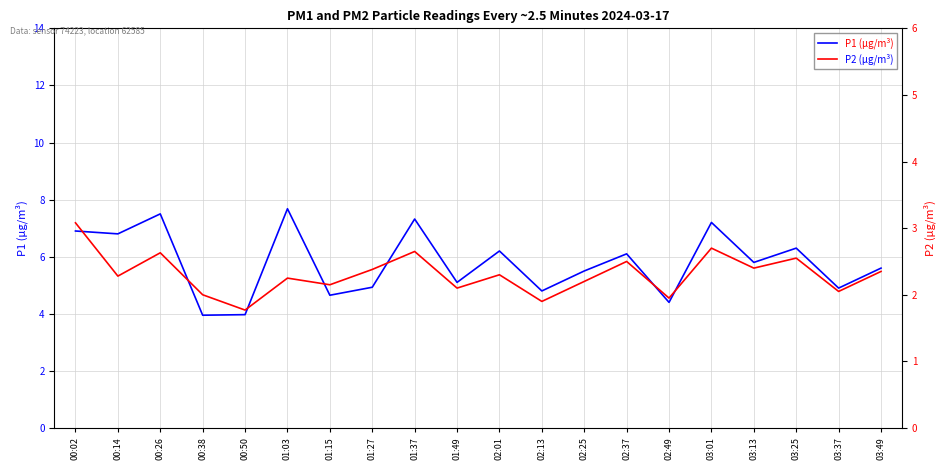

Which category has the highest value in the P2 (µg/m³) series?

00:02